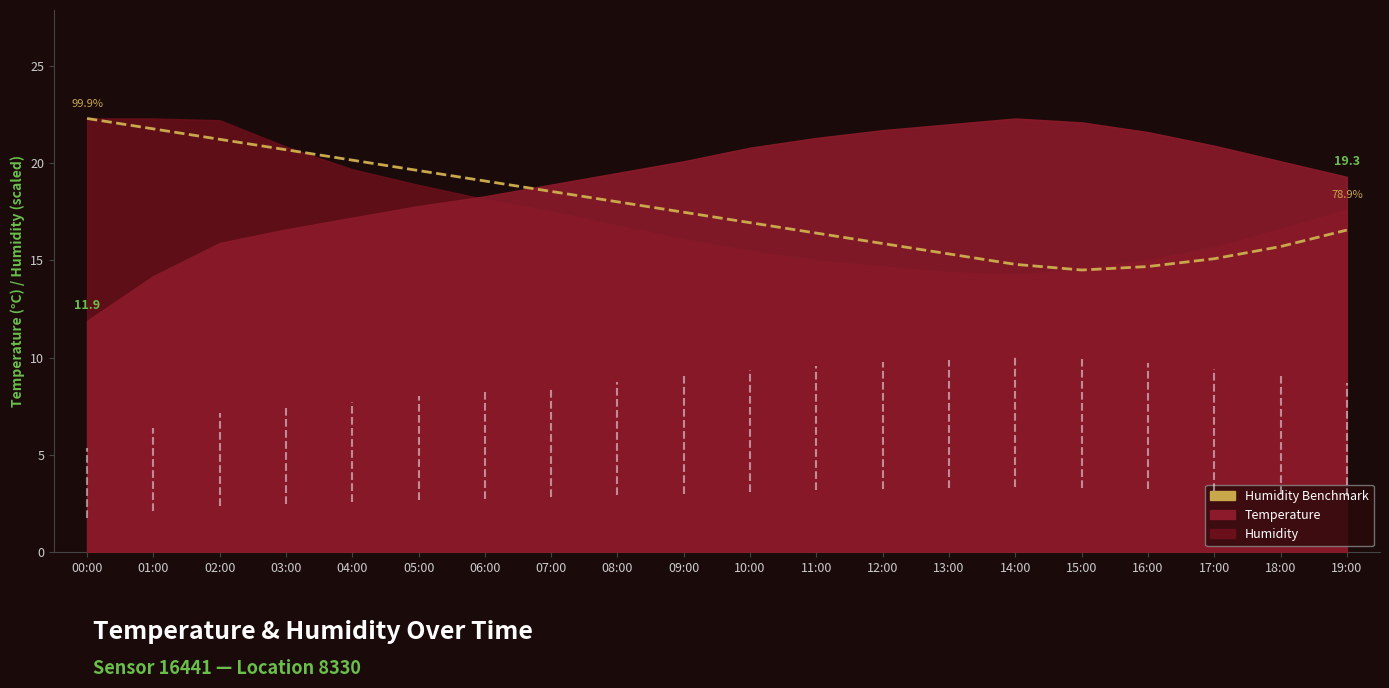

What is the change in value from 00:00 to 14:00?

-7.5